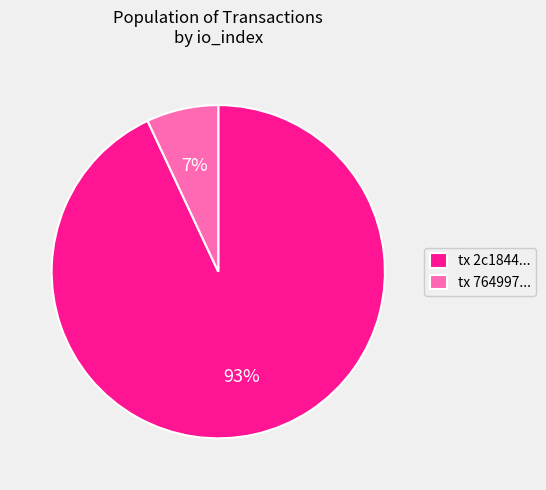

True or false: tx 2c1844... accounts for 79% of the total.

False